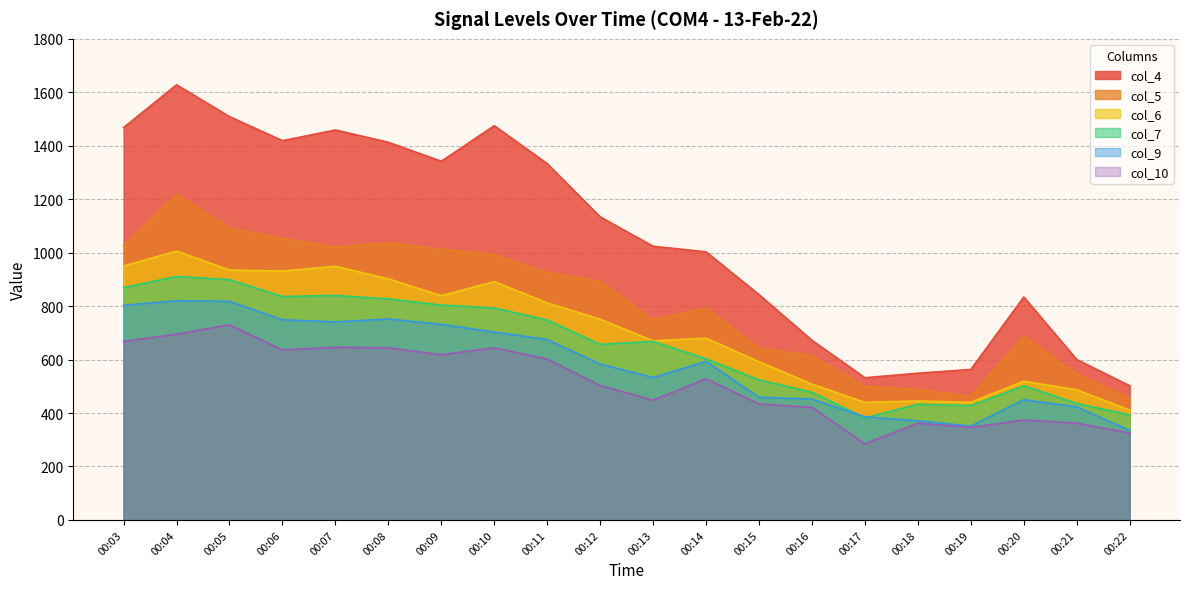

Reading right to left, what are all the values shown in this chart?

col_4: 502	600	834	563	549	532	672	843	1003	1024	1134	1333	1475	1342	1413	1459	1419	1509	1628	1468
col_5: 455	545	687	463	488	500	615	642	794	748	893	926	993	1013	1037	1021	1054	1092	1218	1026
col_6: 411	487	519	440	445	440	508	592	680	670	751	812	892	839	902	949	931	935	1006	950
col_7: 393	436	502	428	433	382	478	524	603	668	657	748	793	804	827	840	836	899	911	869
col_9: 335	423	450	351	371	386	452	459	593	533	583	675	703	732	752	741	749	818	820	803
col_10: 325	362	374	346	362	285	421	434	528	448	503	602	644	618	644	646	636	730	695	668